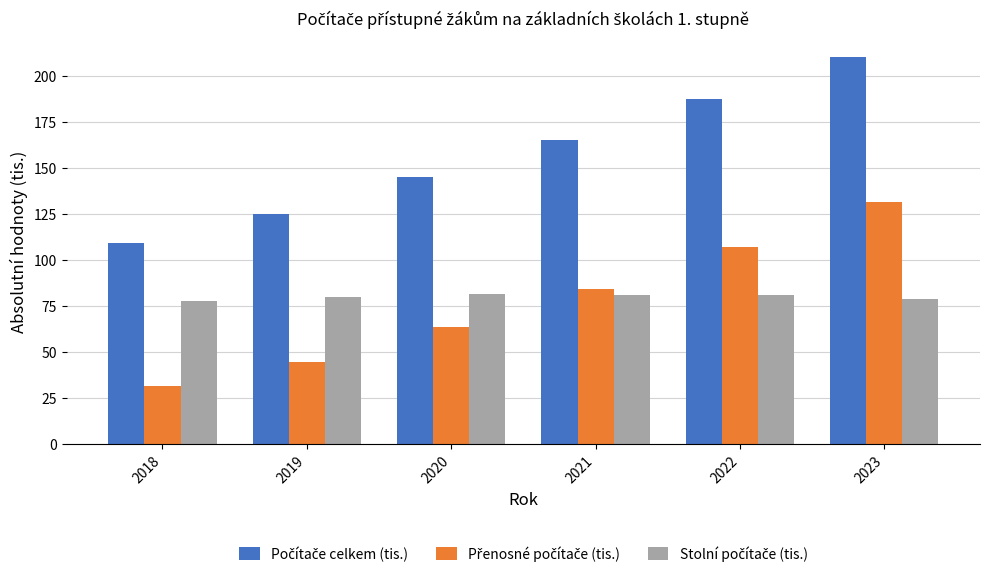

At which category is the sum across all series the highest?

2023